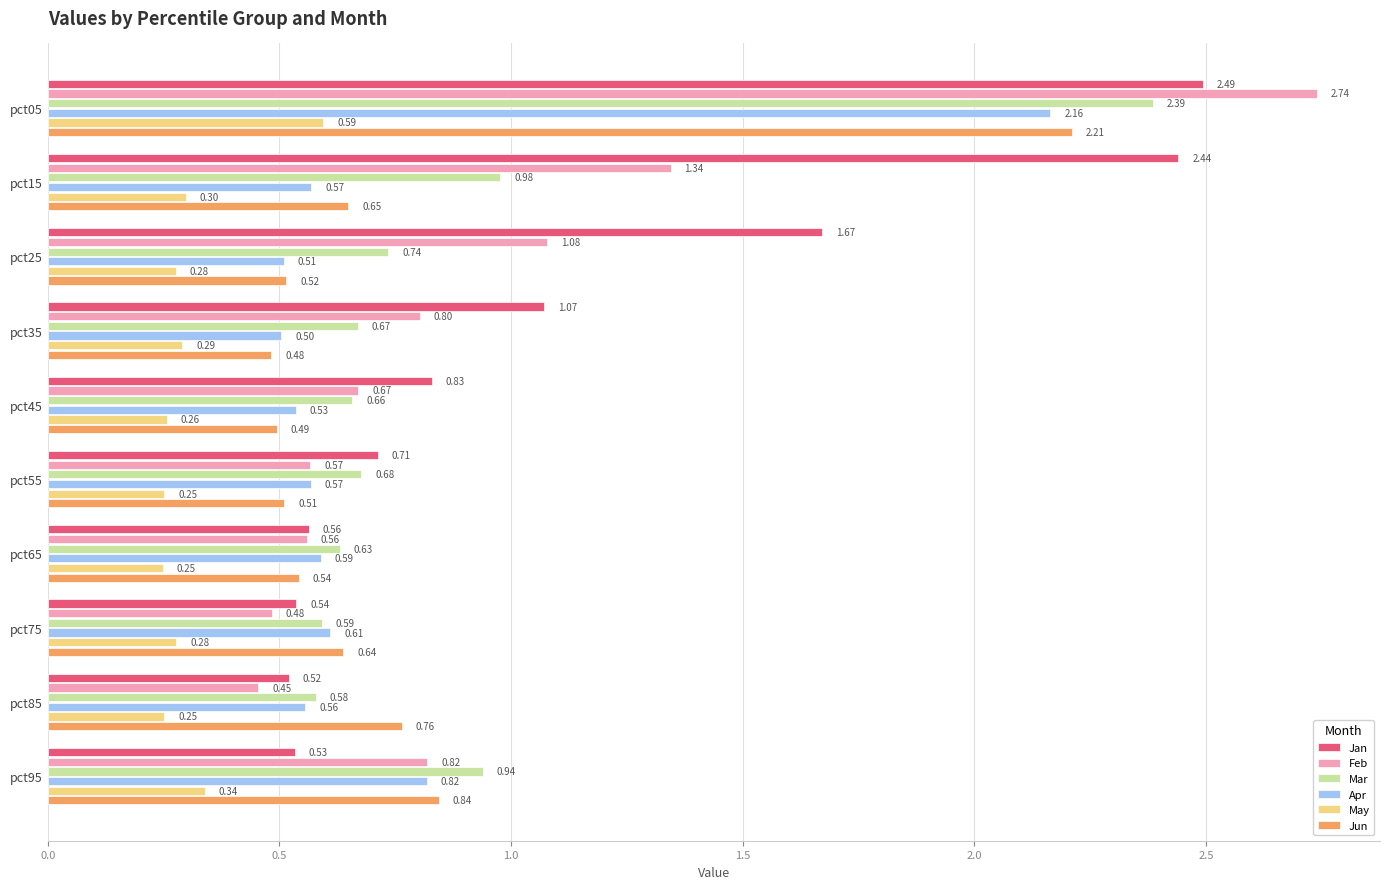

Which series has the largest total across all categories?

Jan